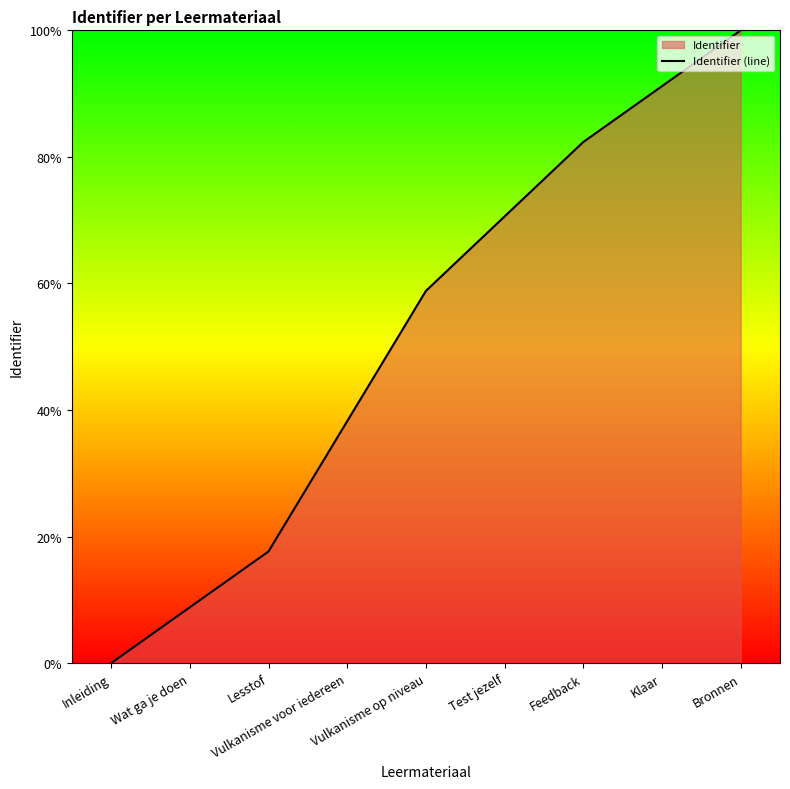

What is the change in value from Wat ga je doen to Test jezelf?

+61.8